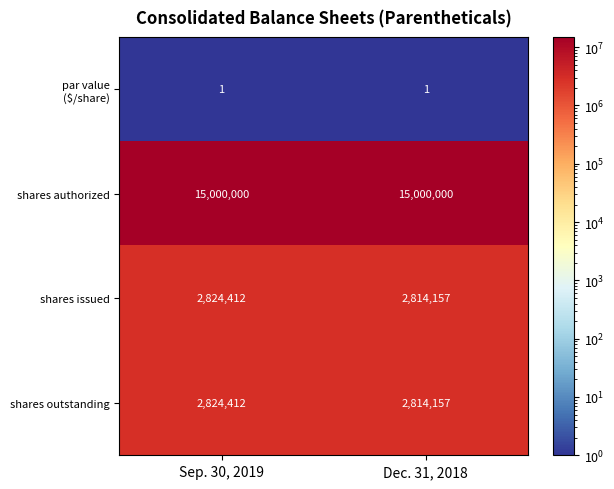

How many categories are shown in the chart?

2